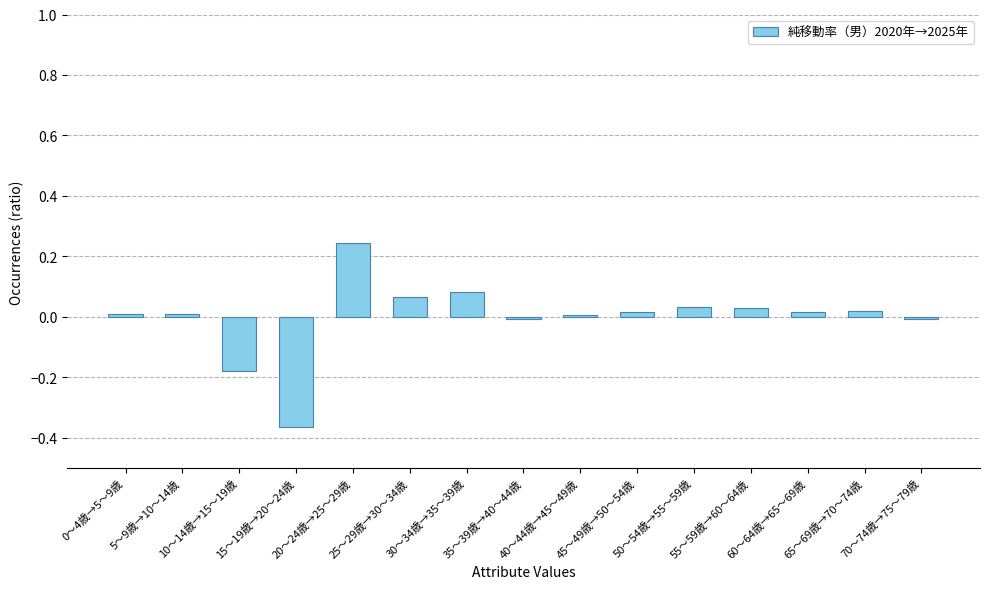

Where does the data first go above 0?

0～4歳→5～9歳